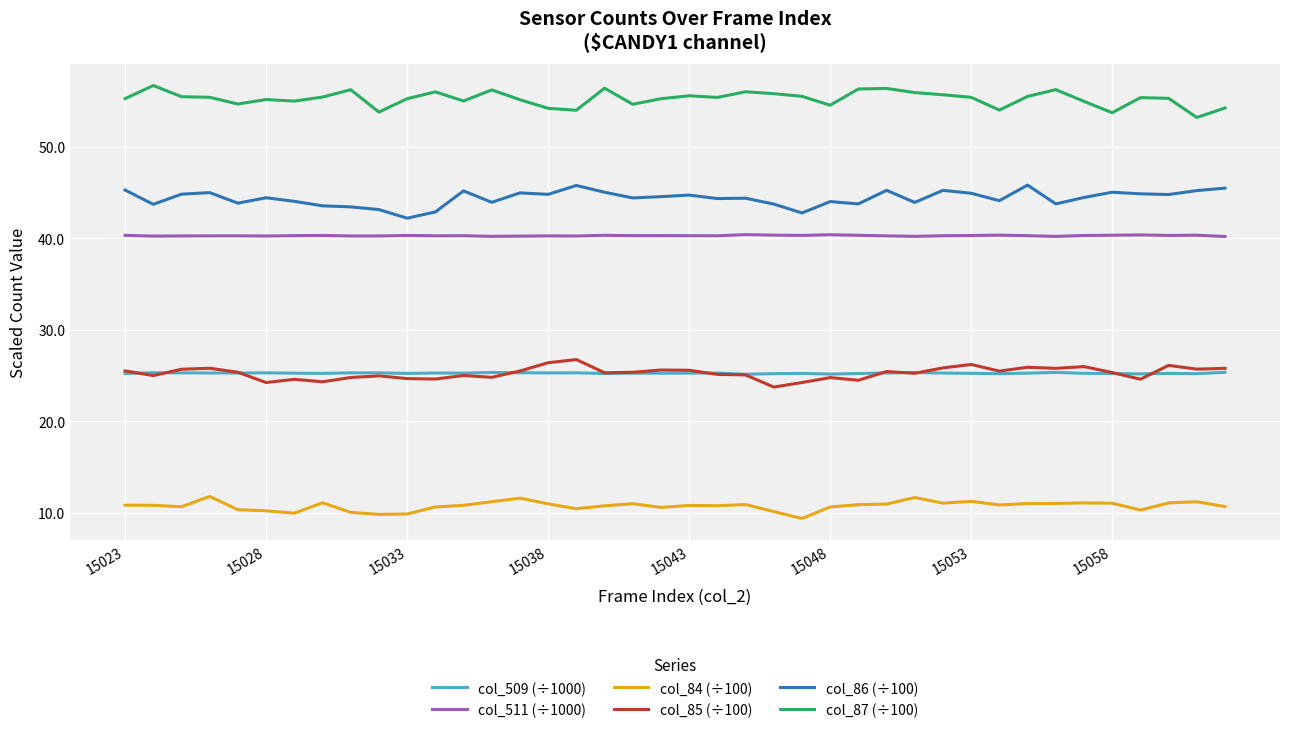

What is the lowest value of the col_511 (÷1000) series?

40.2